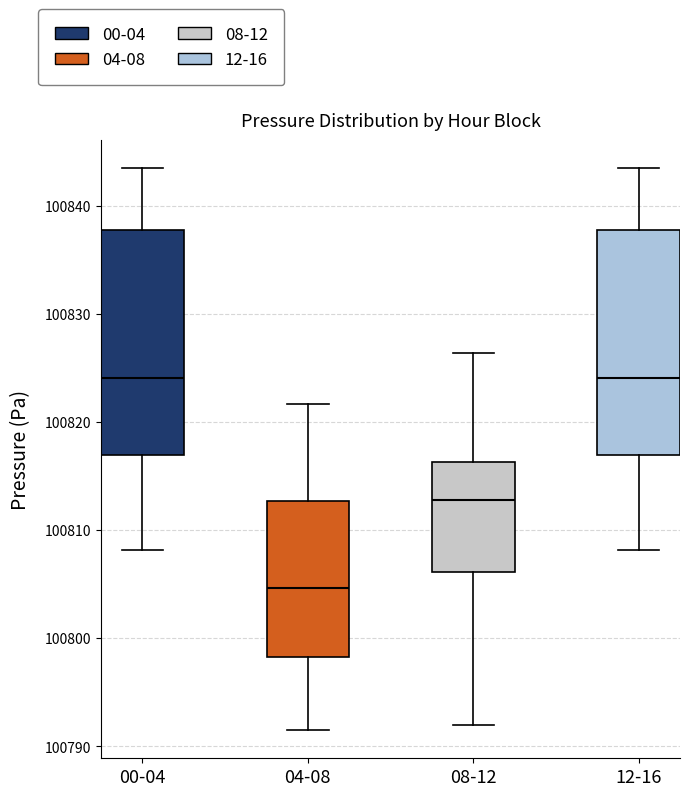

Reading left to right, transcribe this box plot: for each box, give where its median line is, the range the box spans, and where its two whiskers end, as read against the y-axis. The values are not printed on the chart, so give them approximately, as read against the axis.

00-04: median 100824, box 100817 to 100838, whiskers 100808 to 100844
04-08: median 100805, box 100798 to 100813, whiskers 100792 to 100822
08-12: median 100813, box 100806 to 100816, whiskers 100792 to 100826
12-16: median 100824, box 100817 to 100838, whiskers 100808 to 100844